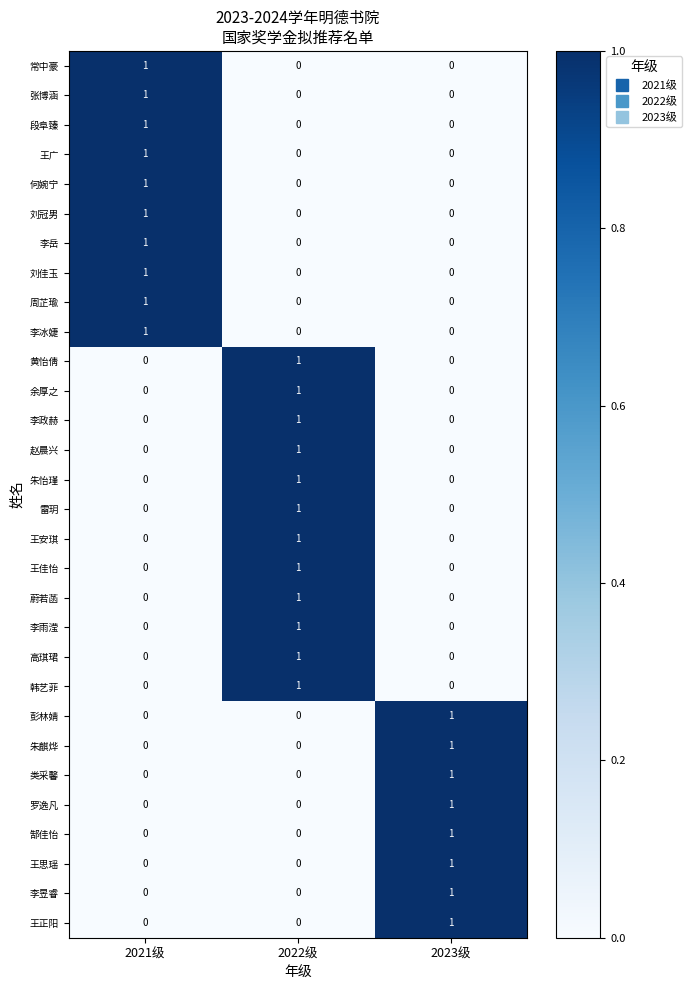

At which category is the sum across all series the highest?

2022级